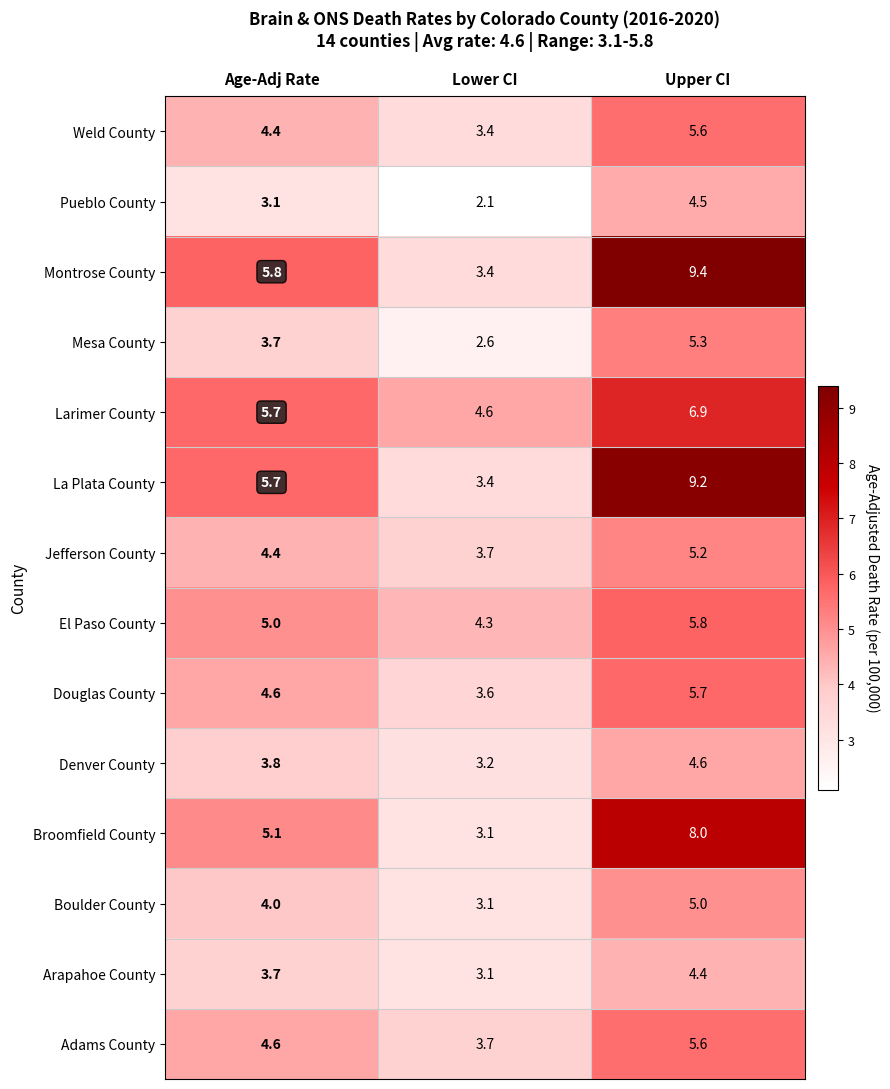

What is the minimum value shown in the chart?

2.1